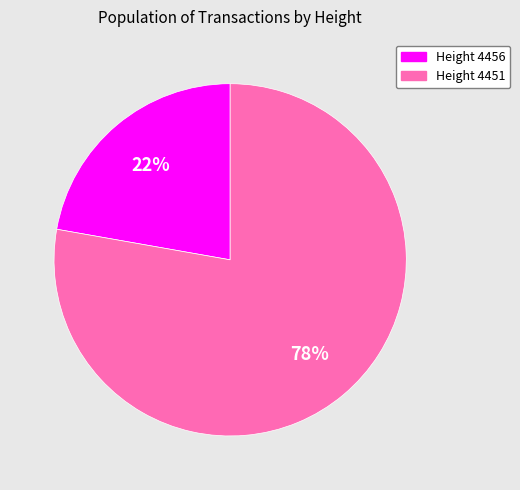

To the nearest percent, what is the difference between the largest and smallest slice percentages?

56%